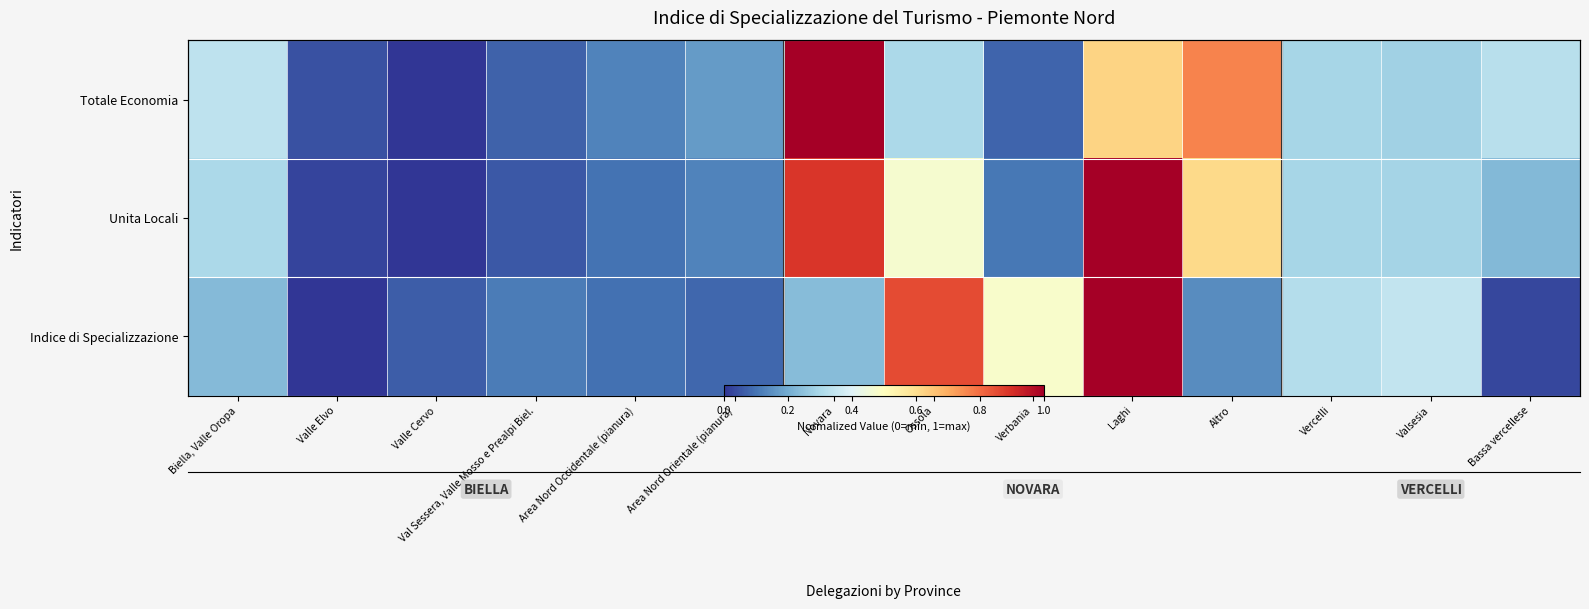

What is the difference between the second highest and minimum values in the Indice di Specializzazione series?

0.9